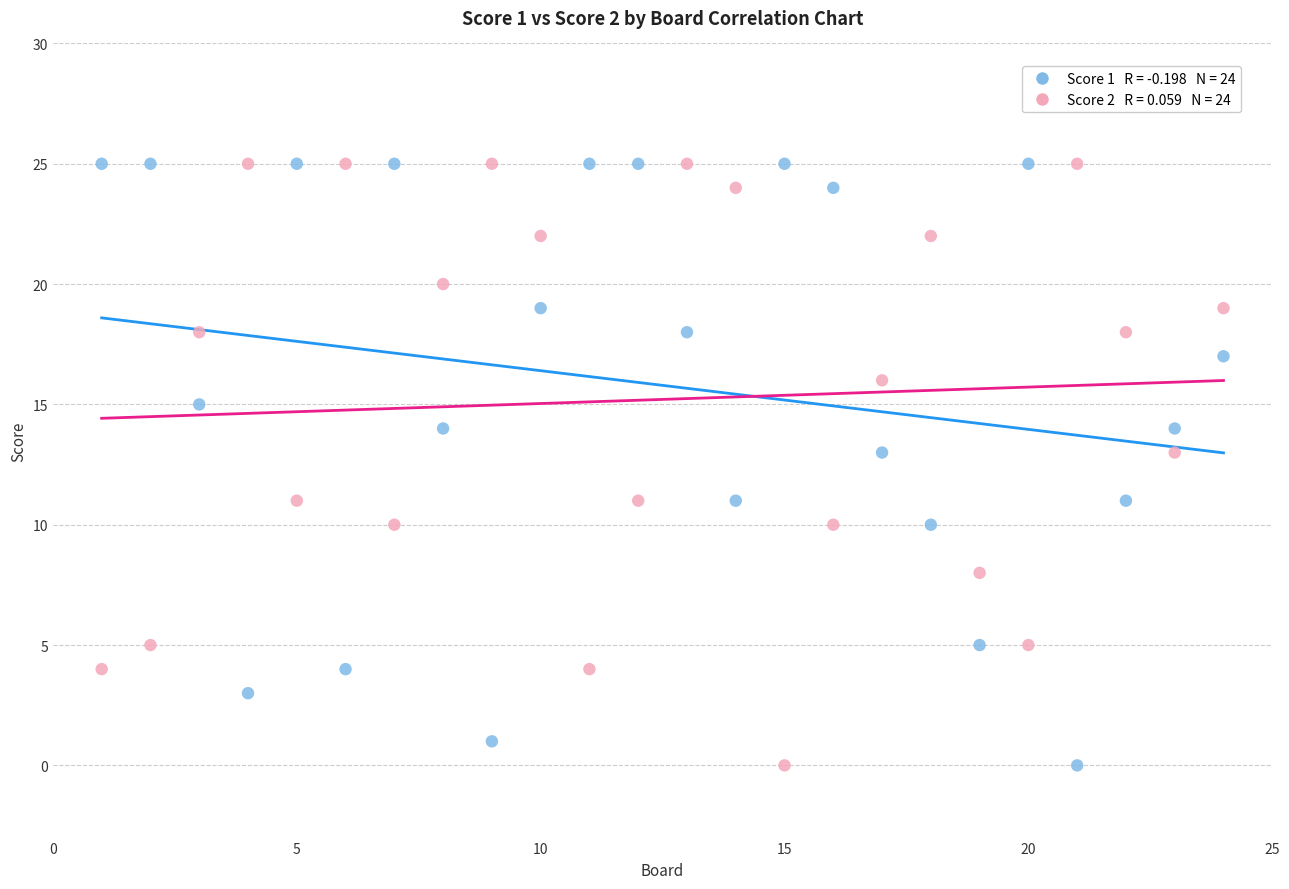

Across all data points, what is the range of X values (max minus min)?

23